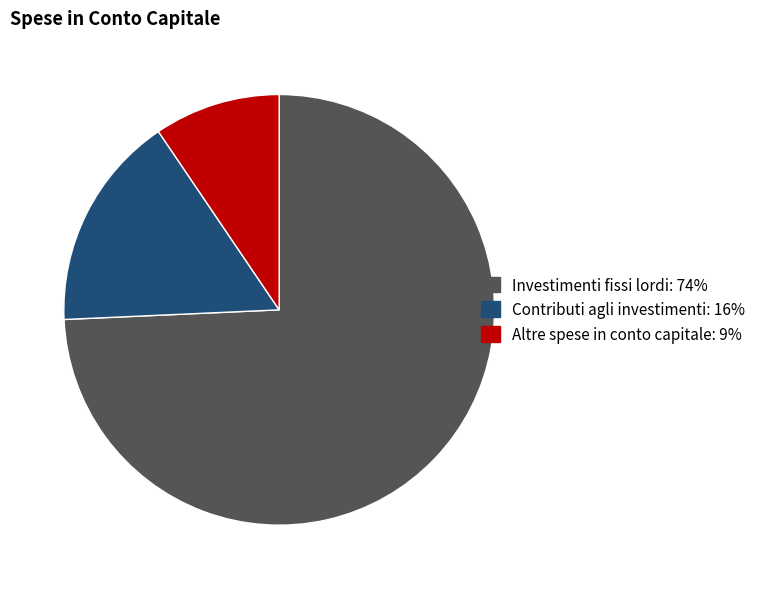

Which category has the smallest portion of the pie?

Altre spese in conto capitale